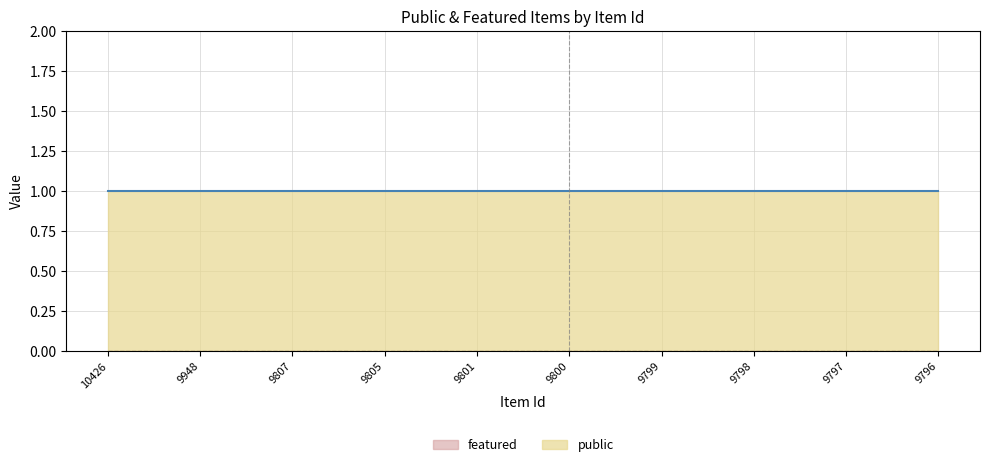

What is the average value of the public series?

1